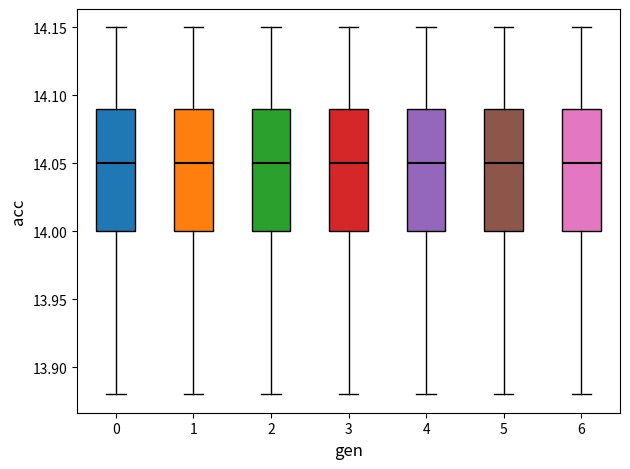

Reading left to right, transcribe this box plot: for each box, give where its median line is, the range the box spans, and where its two whiskers end, as read against the y-axis. The values are not printed on the chart, so give them approximately, as read against the axis.

0: median 14.05, box 14.00 to 14.09, whiskers 13.88 to 14.15
1: median 14.05, box 14.00 to 14.09, whiskers 13.88 to 14.15
2: median 14.05, box 14.00 to 14.09, whiskers 13.88 to 14.15
3: median 14.05, box 14.00 to 14.09, whiskers 13.88 to 14.15
4: median 14.05, box 14.00 to 14.09, whiskers 13.88 to 14.15
5: median 14.05, box 14.00 to 14.09, whiskers 13.88 to 14.15
6: median 14.05, box 14.00 to 14.09, whiskers 13.88 to 14.15